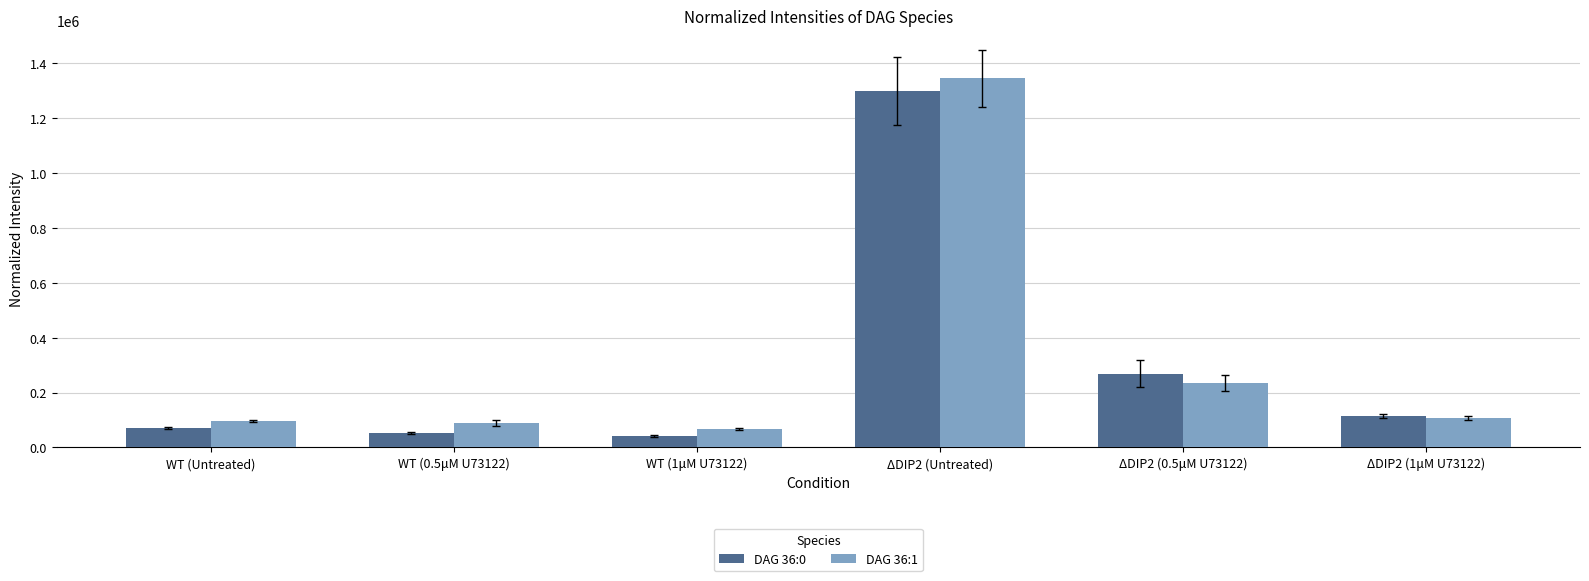

True or false: DAG 36:1 has a value of 161183.0 at WT (Untreated).

False